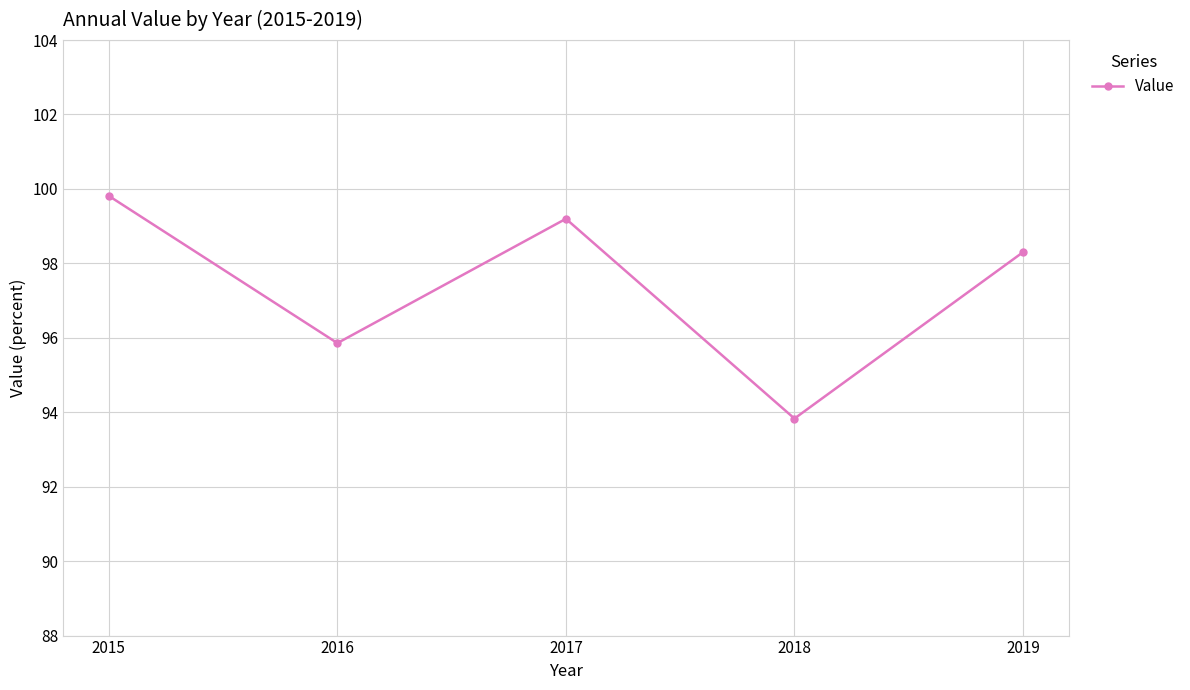

What is the average value?

97.4